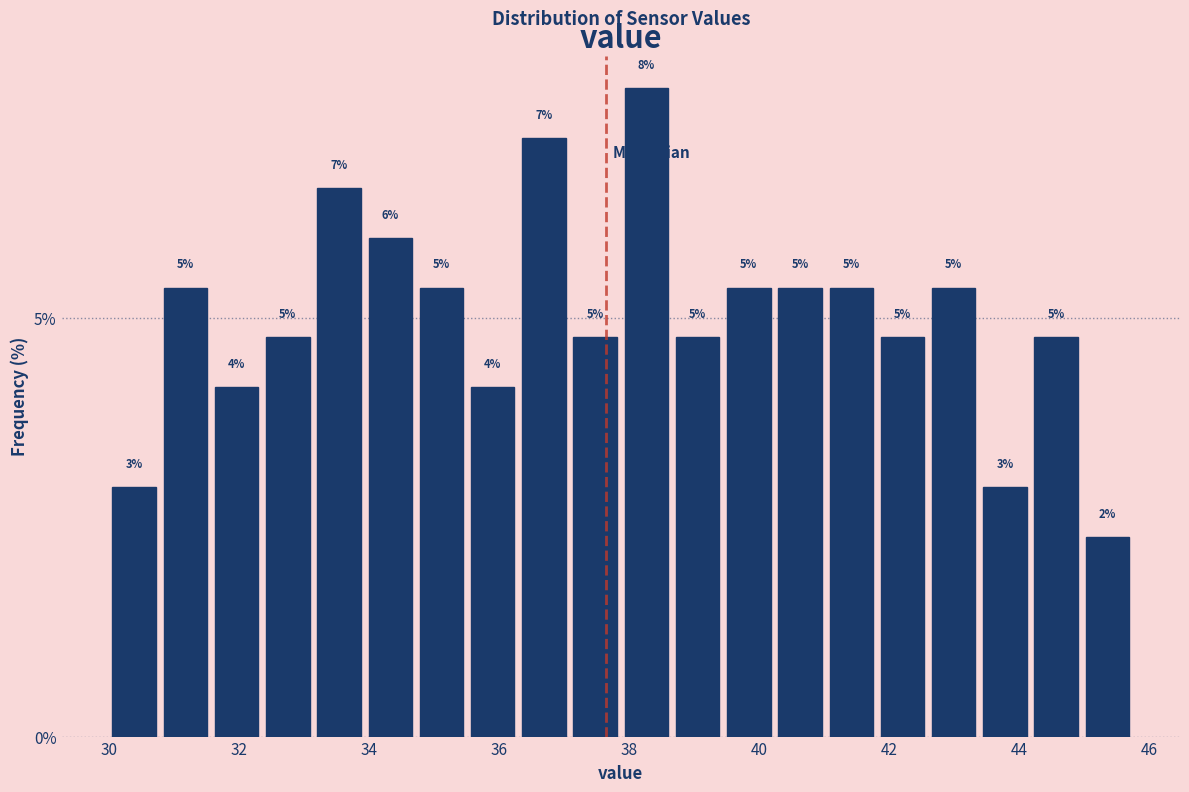

Around what value on the x-axis is the tallest bar? Give the approximate position of its centre, as read against the axis.

38.2